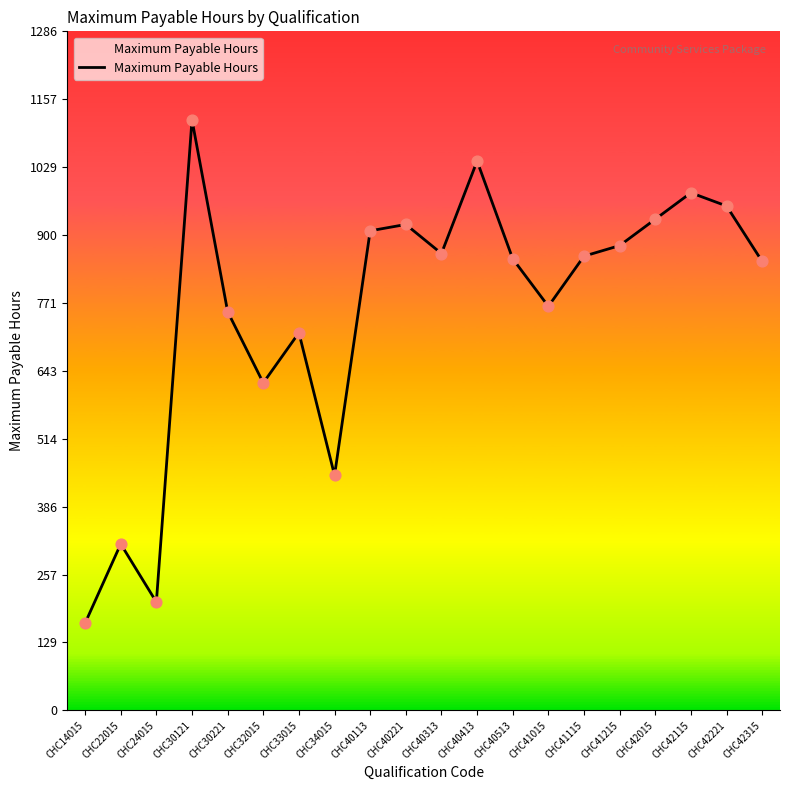

What is the ratio of the value at CHC40513 to the value at CHC42015?

0.9